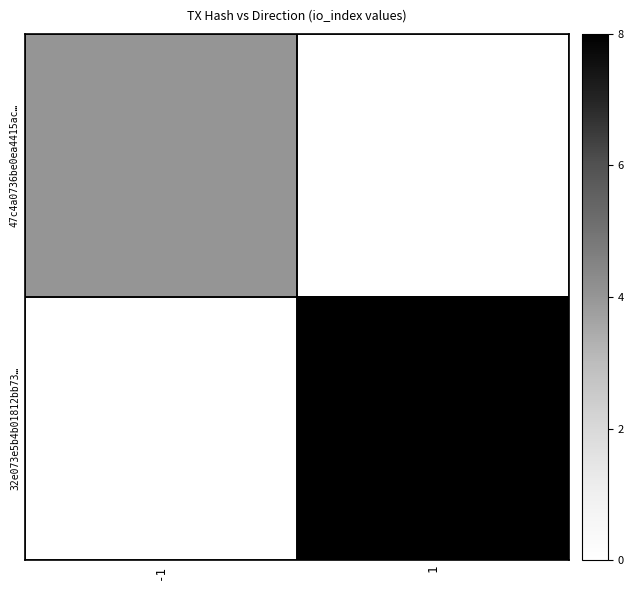

The value of 47c4a0736be0ea4415ac… at -1 is 1.7. True or false?

False